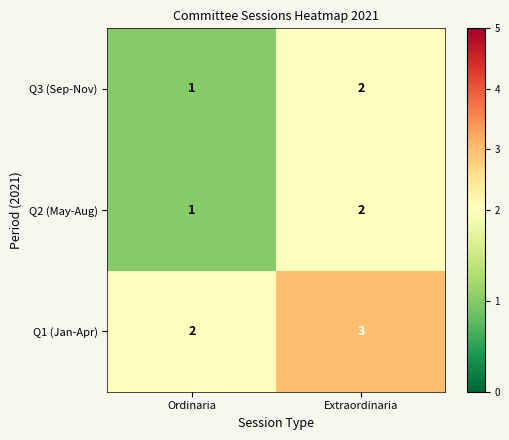

Reading left to right, transcribe all the data shown in this chart.

Q3 (Sep-Nov): 1	2
Q2 (May-Aug): 1	2
Q1 (Jan-Apr): 2	3